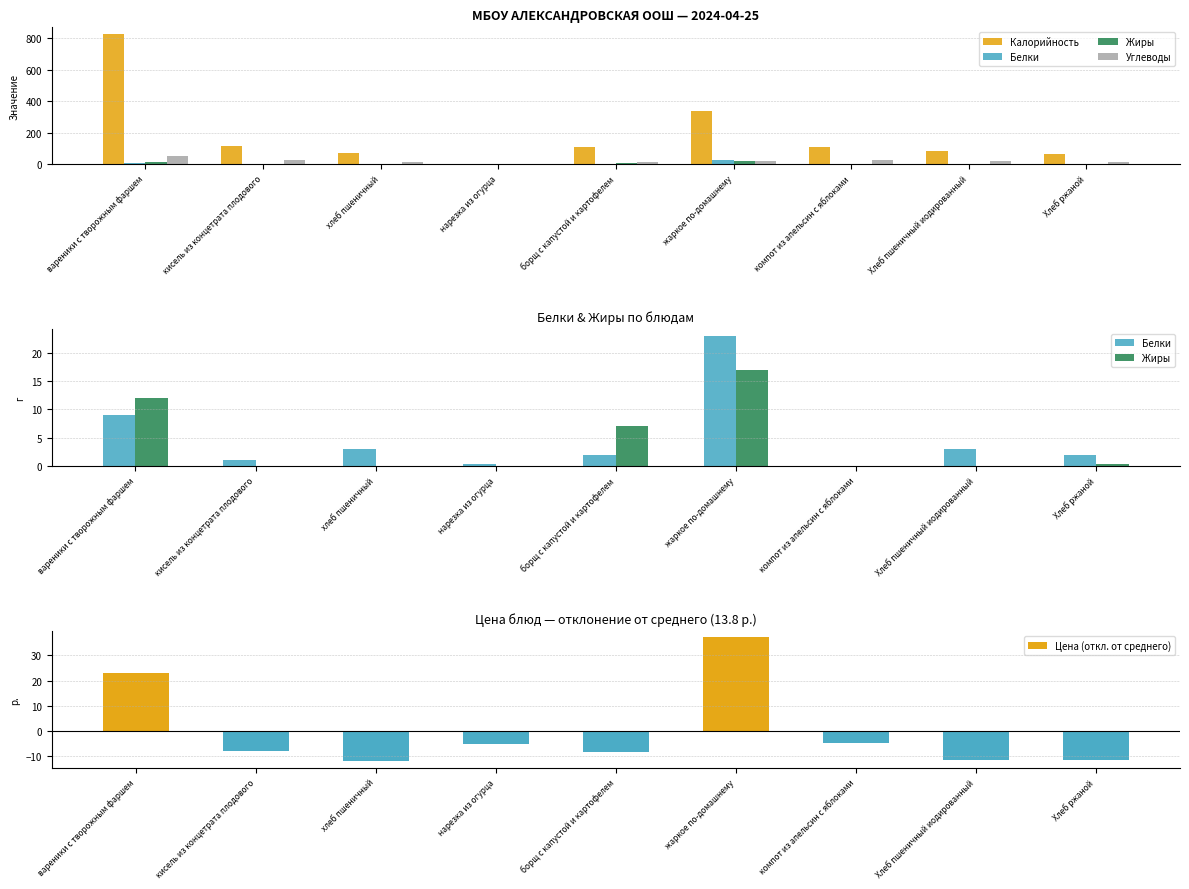

How many groups of bars are there?

9